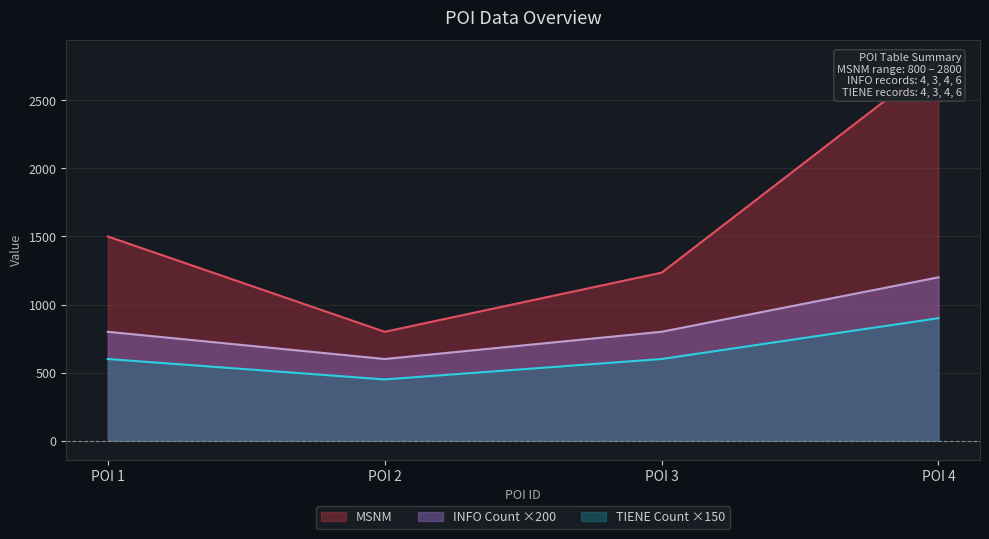

List the labels in order of value, smallest first.

POI 2, POI 3, POI 1, POI 4